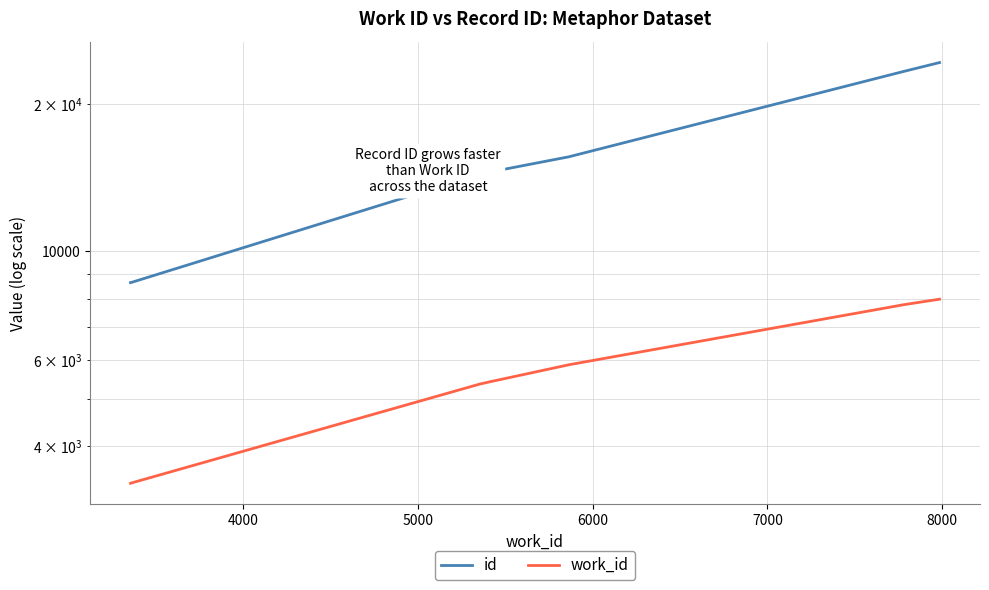

What is the difference between the maximum and minimum values in the id series?

15670